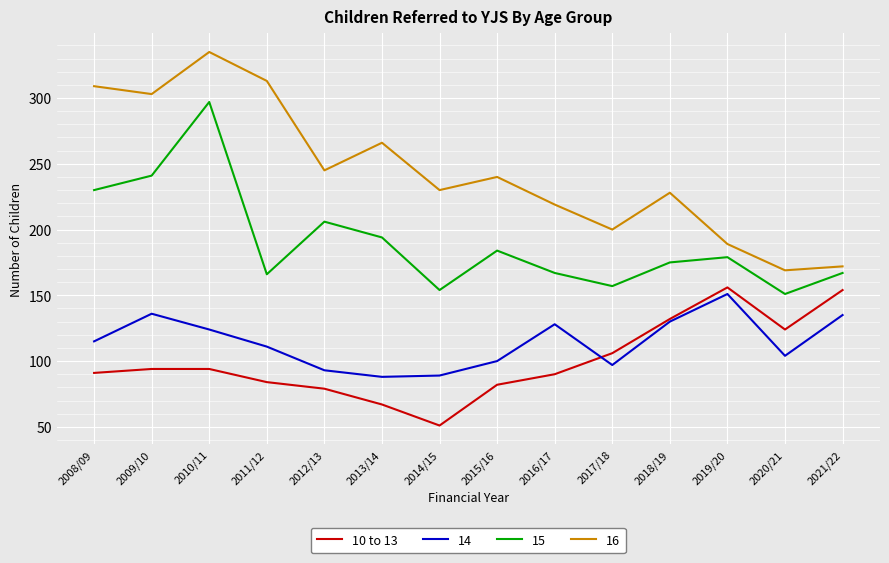

Which series has the largest range (max minus min)?

16